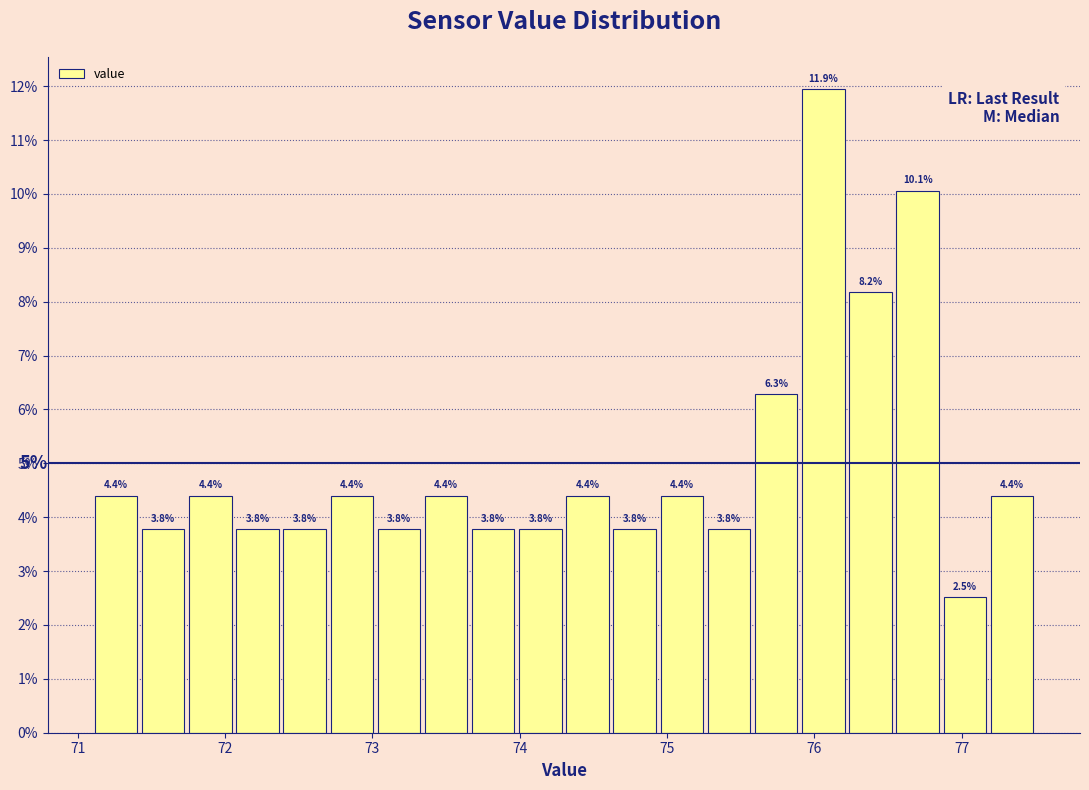

Read against the x-axis, roughly where is the centre of the tallest bar?

76.1